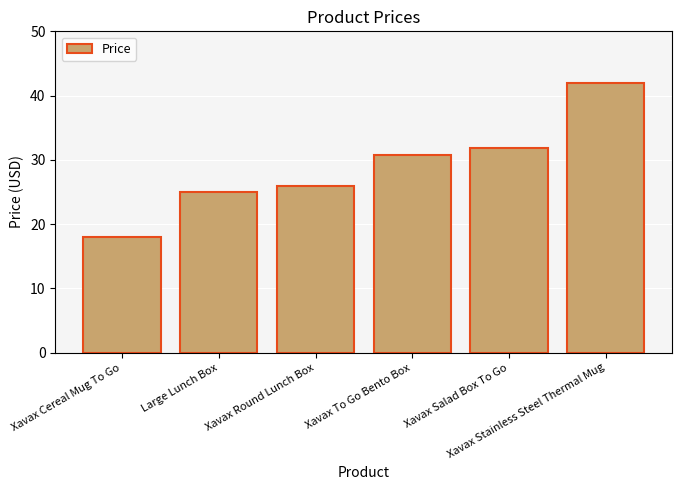

How many values are below 30?

3